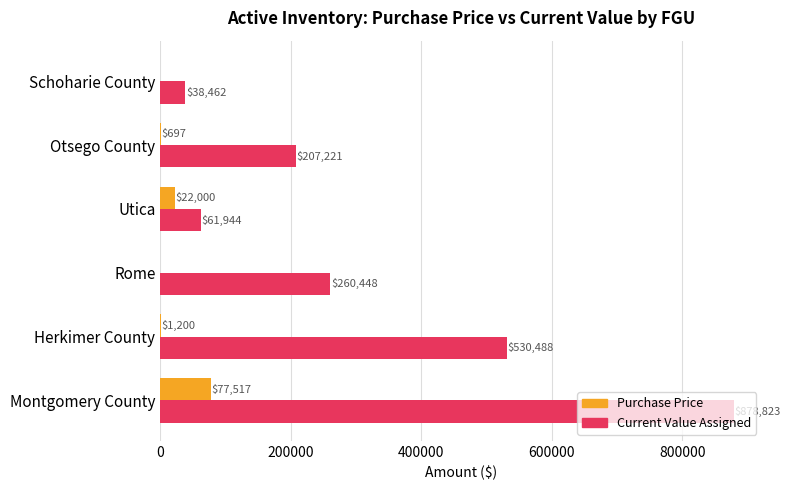

Between Herkimer County and Utica, which series saw the biggest shift?

Current Value Assigned